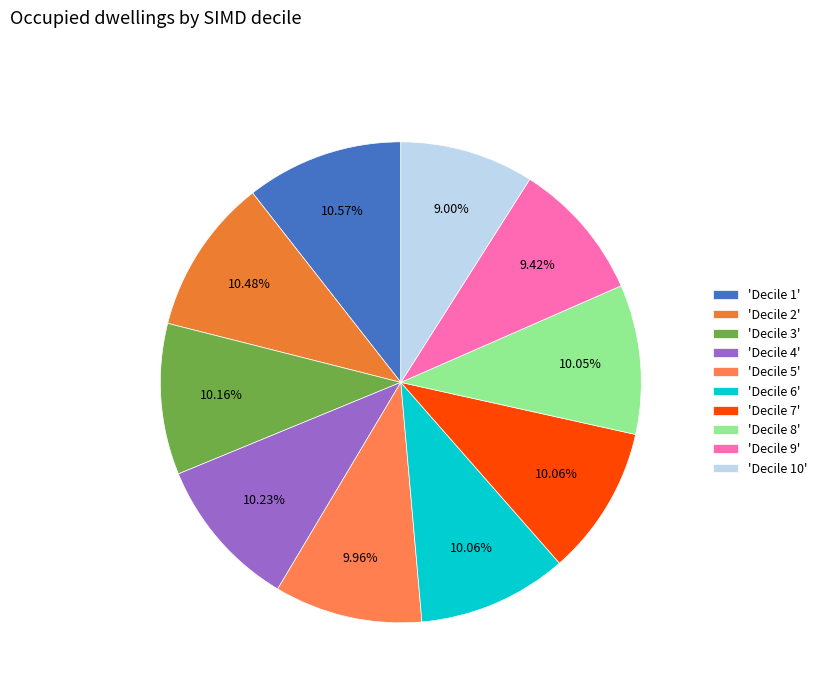

To the nearest percent, what is the difference between the largest and smallest slice percentages?

2%